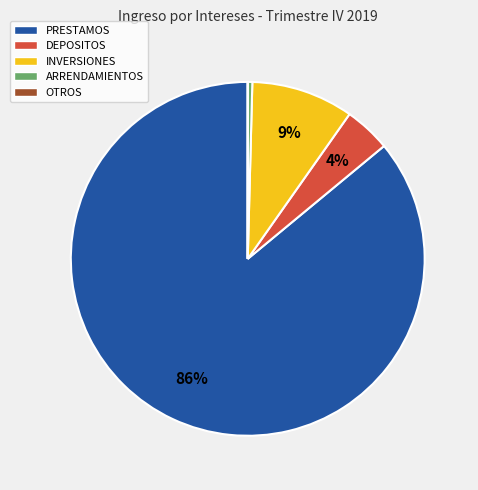

To the nearest percent, what is the difference between the ARRENDAMIENTOS and DEPOSITOS slice percentages?

4%